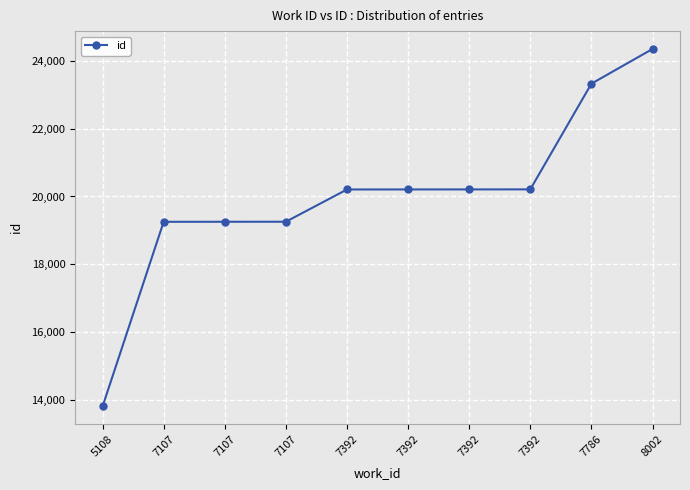

Is it true that the value at 7392 is 20209?

True